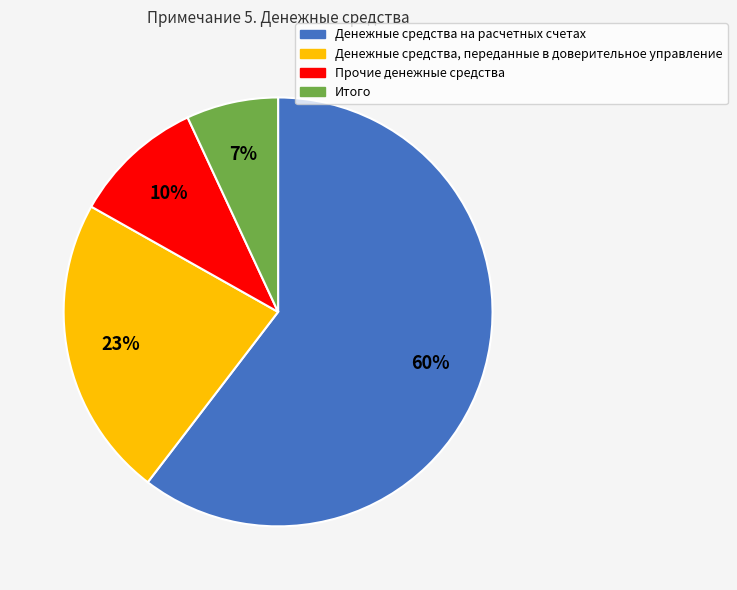

Which slice represents more than half of the pie?

Денежные средства на расчетных счетах